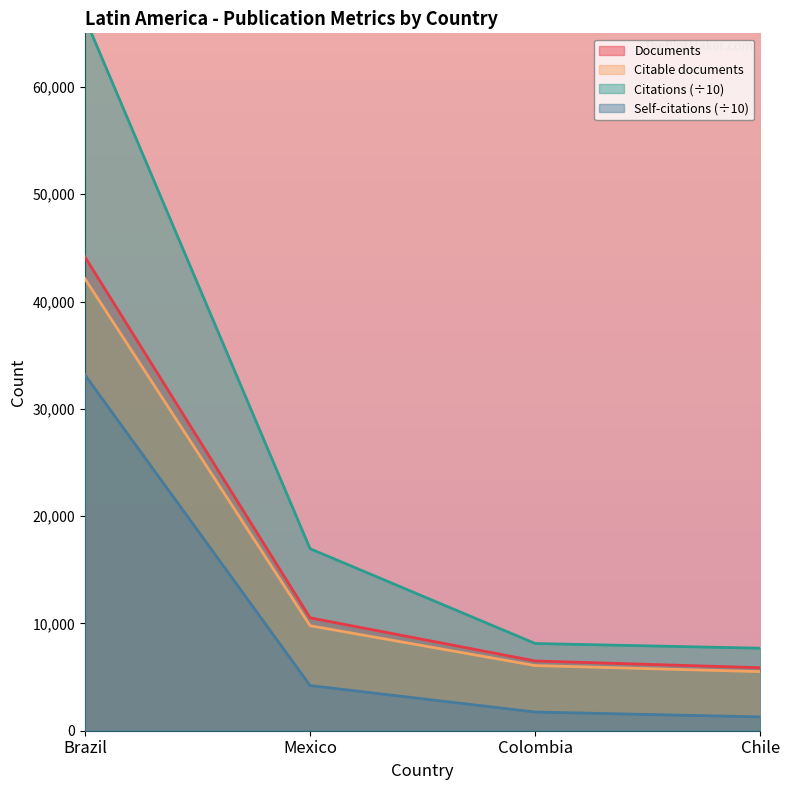

How many values in the Citable documents series are below 9789?

2